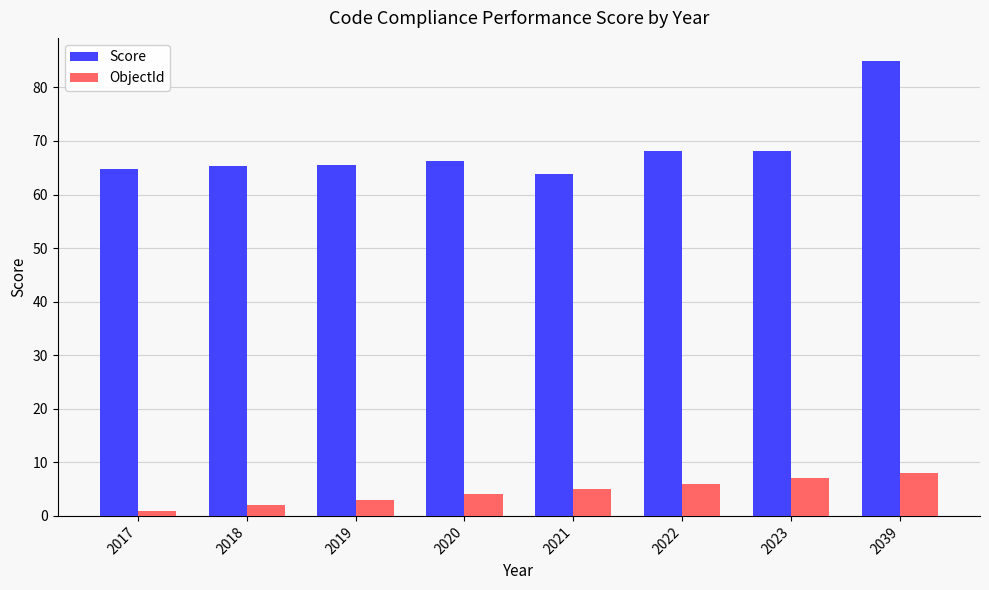

Is the value of ObjectId at 2019 greater than the value of Score at 2021?

No